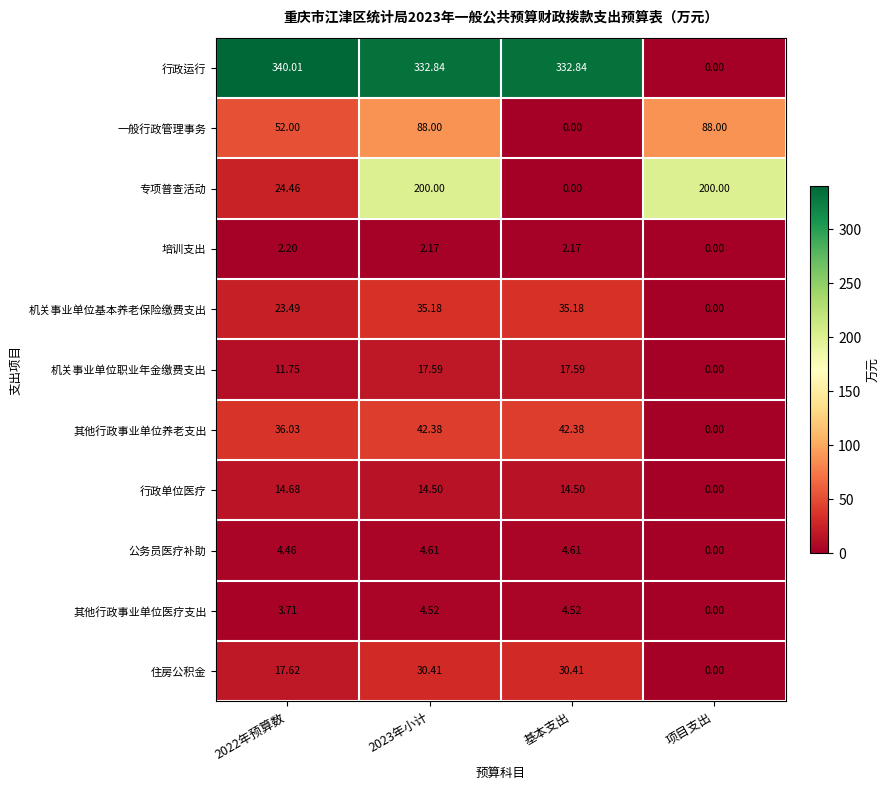

Rank the series by their maximum value, from highest to lowest.

行政运行, 专项普查活动, 一般行政管理事务, 其他行政事业单位养老支出, 机关事业单位基本养老保险缴费支出, 住房公积金, 机关事业单位职业年金缴费支出, 行政单位医疗, 公务员医疗补助, 其他行政事业单位医疗支出, 培训支出